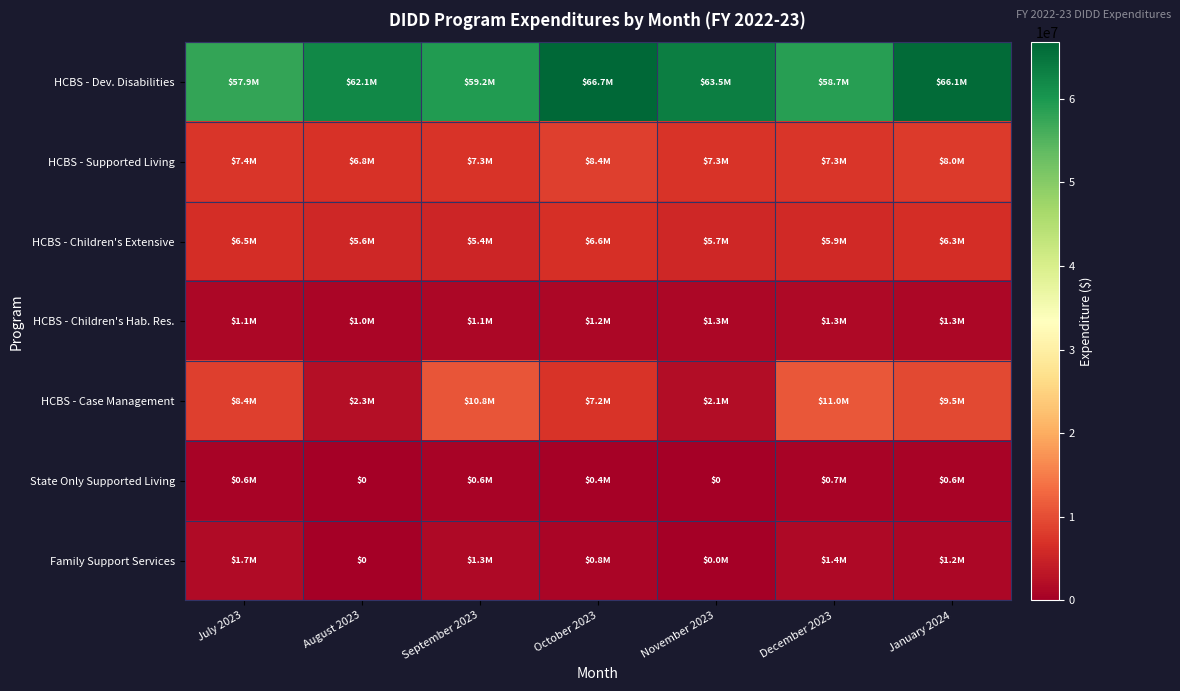

Which category has the highest value in the HCBS - Children's Hab. Res. series?

December 2023